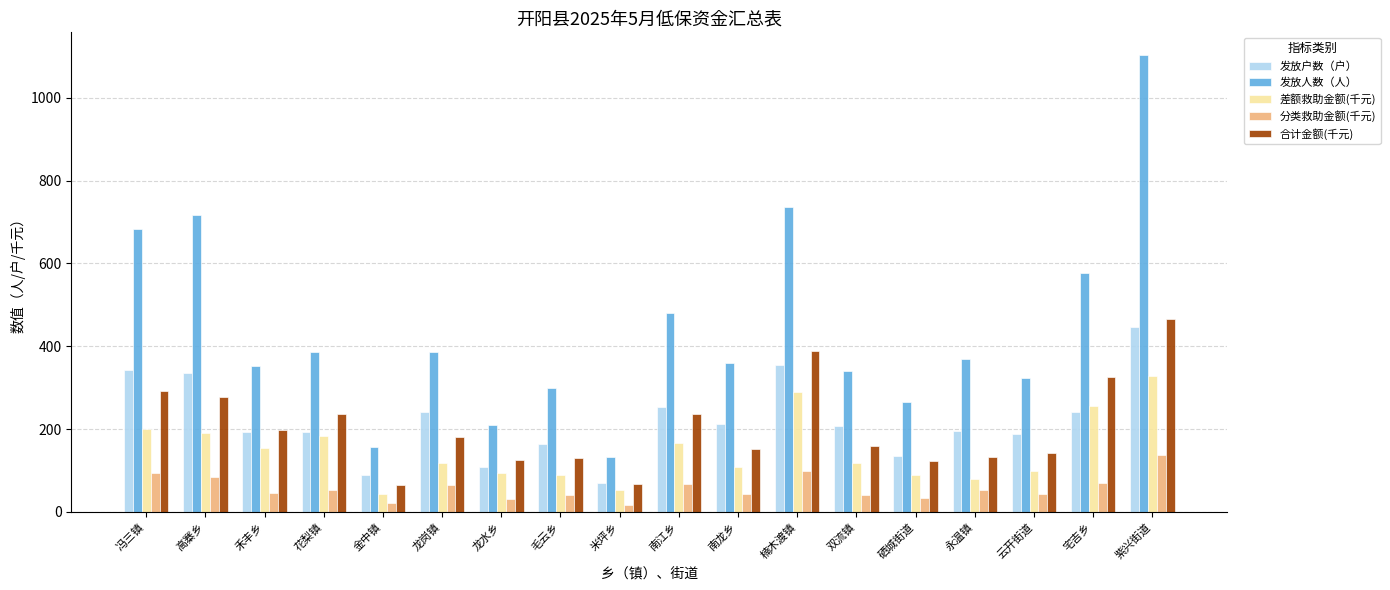

Which category has the highest value across all series?

紫兴街道